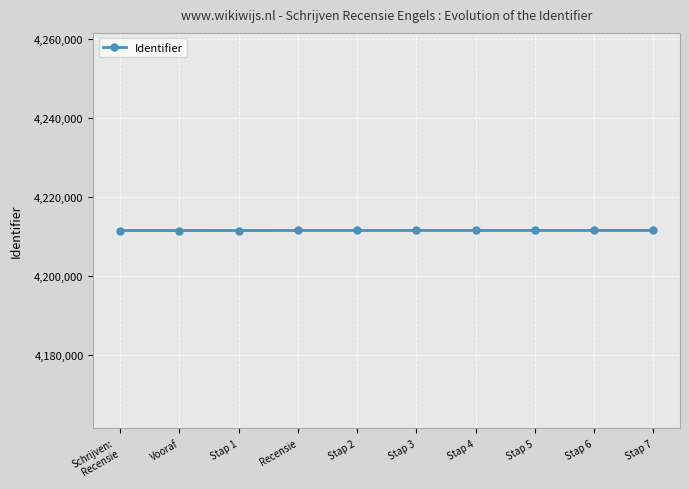

How many data points does each series have?

10